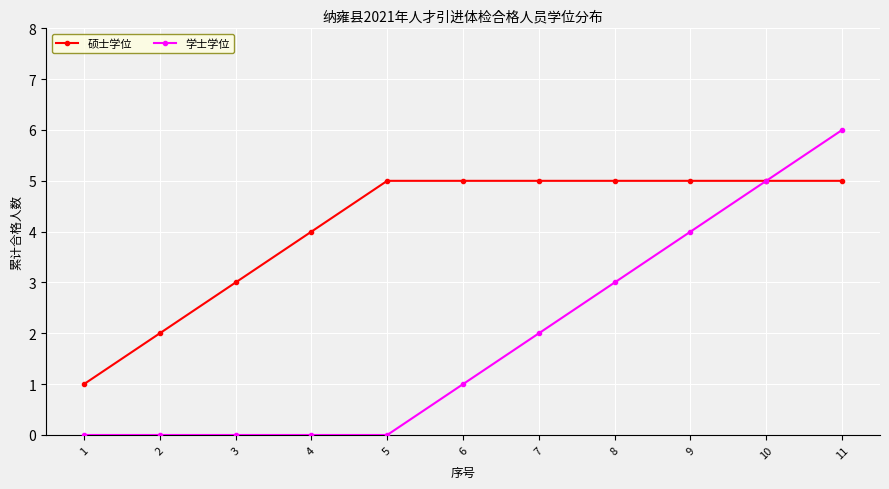

What is the total value across all series at 8?

8